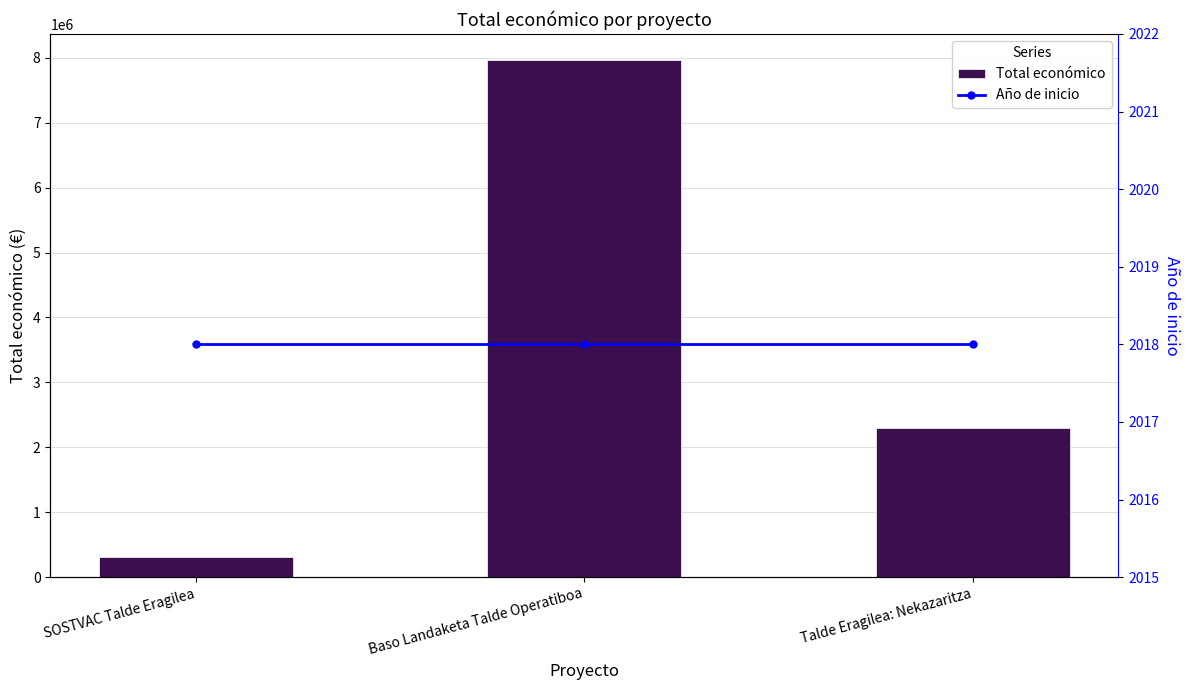

Rank the series by their maximum value, from highest to lowest.

Total económico, Año de inicio